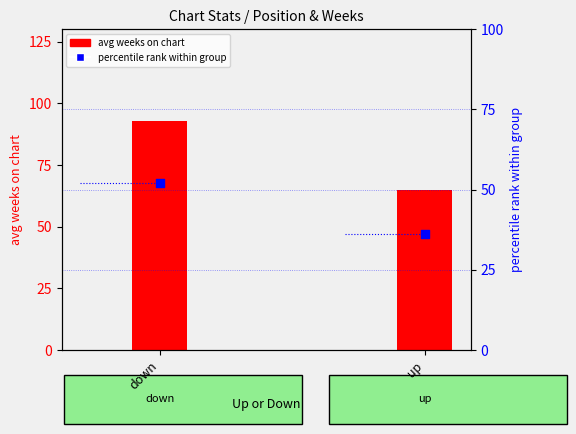

What are all the series names shown in the legend?

avg weeks on chart, percentile rank within group